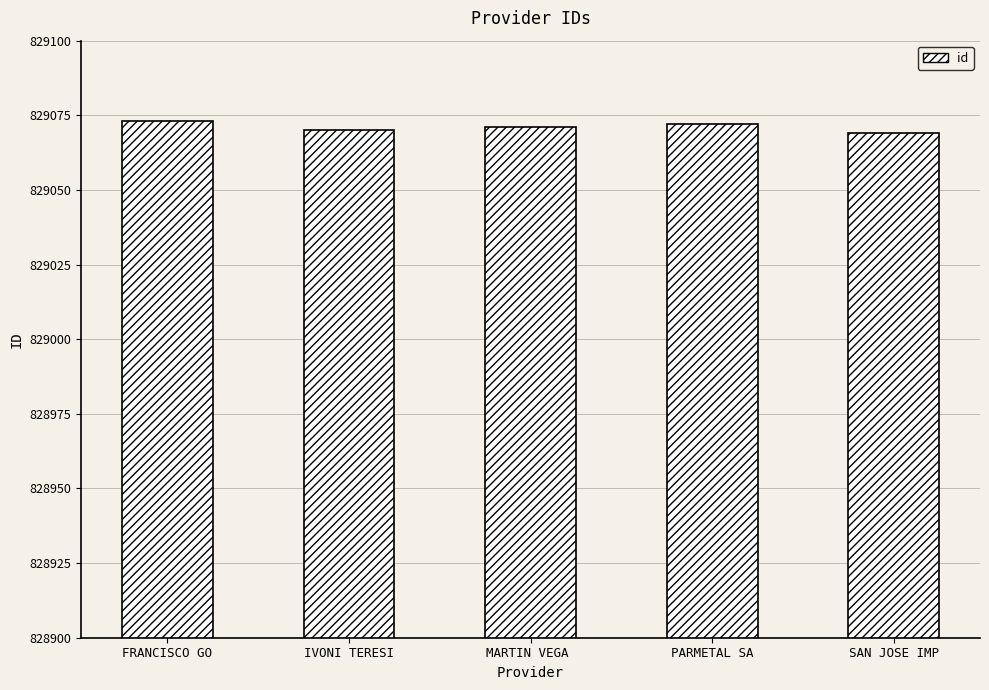

What is the label of the 3rd bar from the left?

MARTIN VEGA 